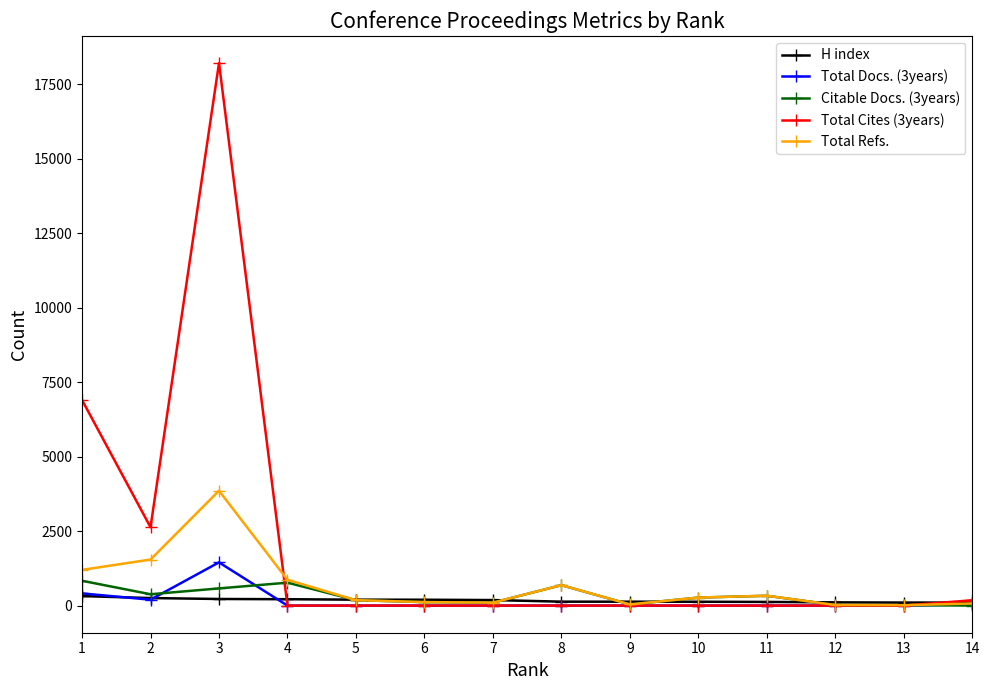

What is the value of the Total Refs. point at the 2nd from the left?

1546